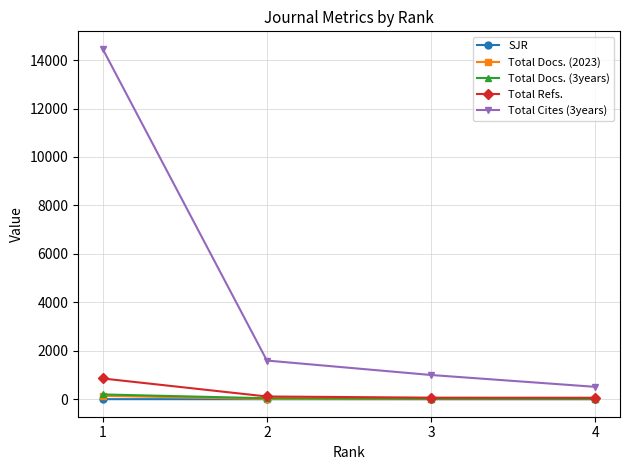

What are all the series names shown in the legend?

SJR, Total Docs. (2023), Total Docs. (3years), Total Refs., Total Cites (3years)